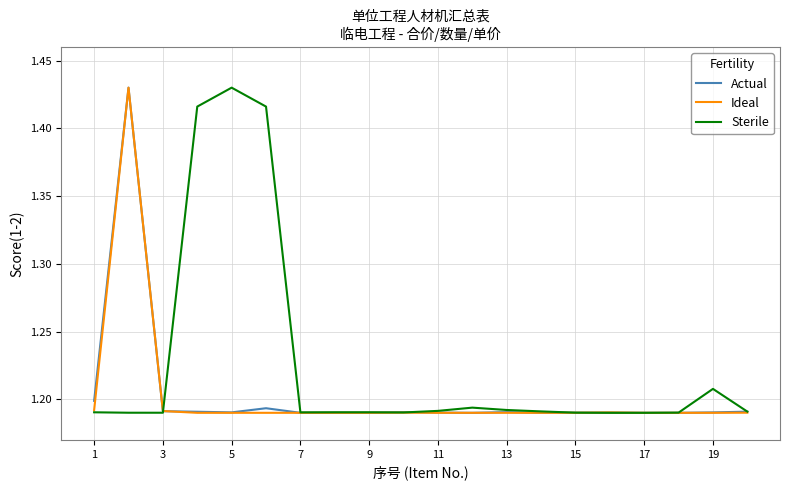

Which series has the largest total across all categories?

Sterile